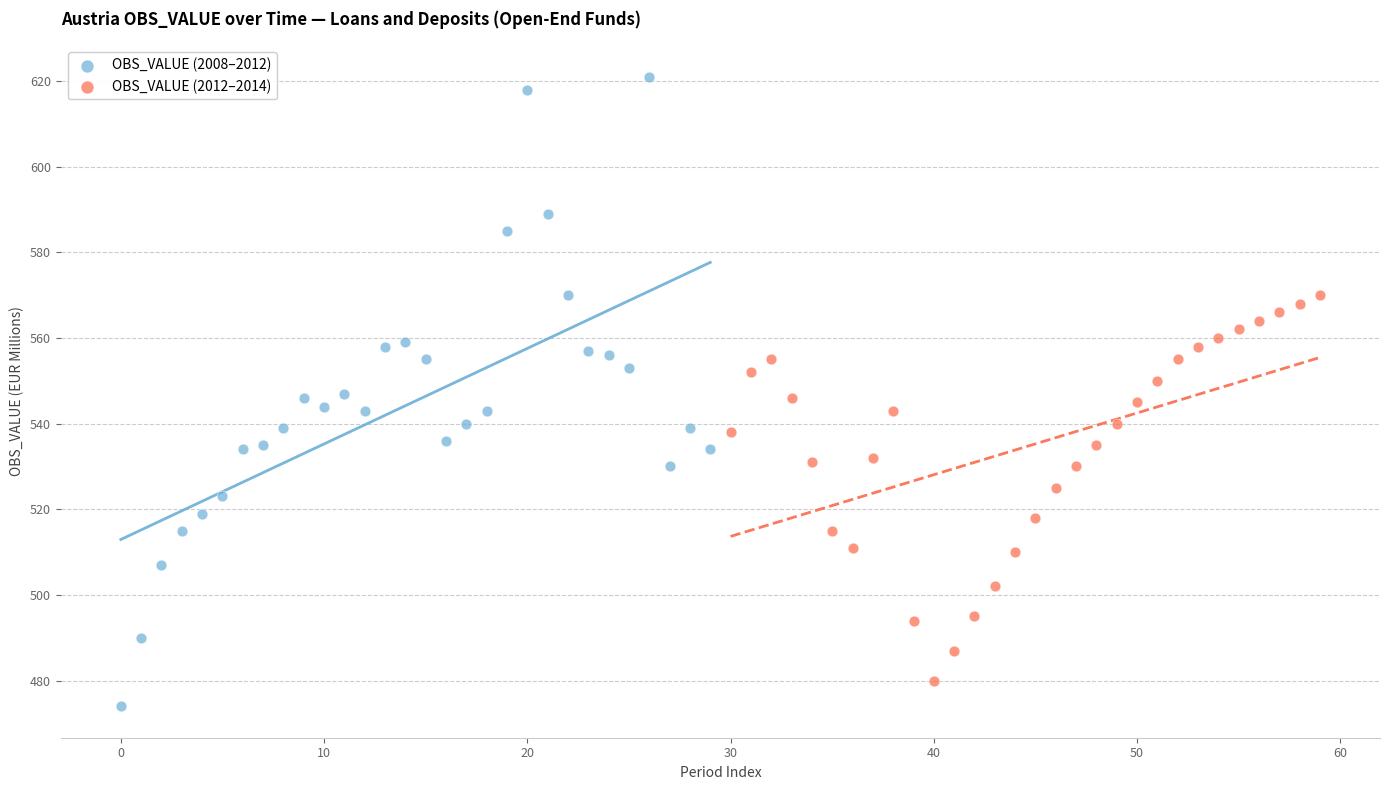

Which series contains the lowest Y value?

OBS_VALUE (2008–2012)